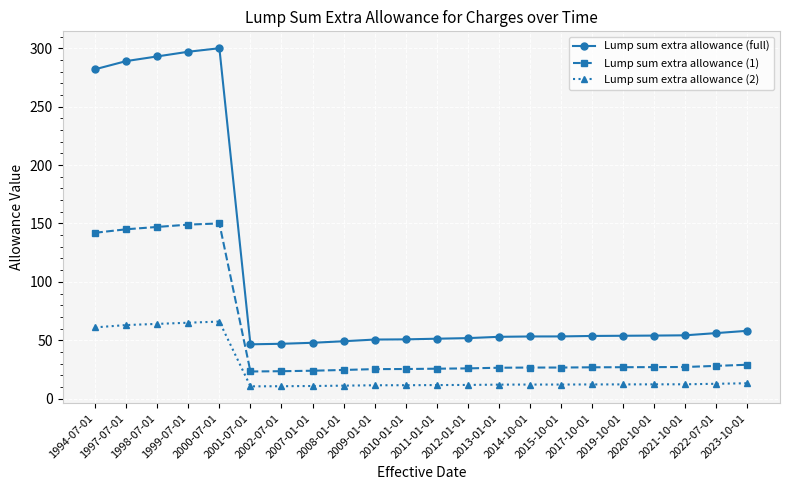

Between 2000-07-01 and 2002-07-01, which series saw the biggest shift?

Lump sum extra allowance (full)